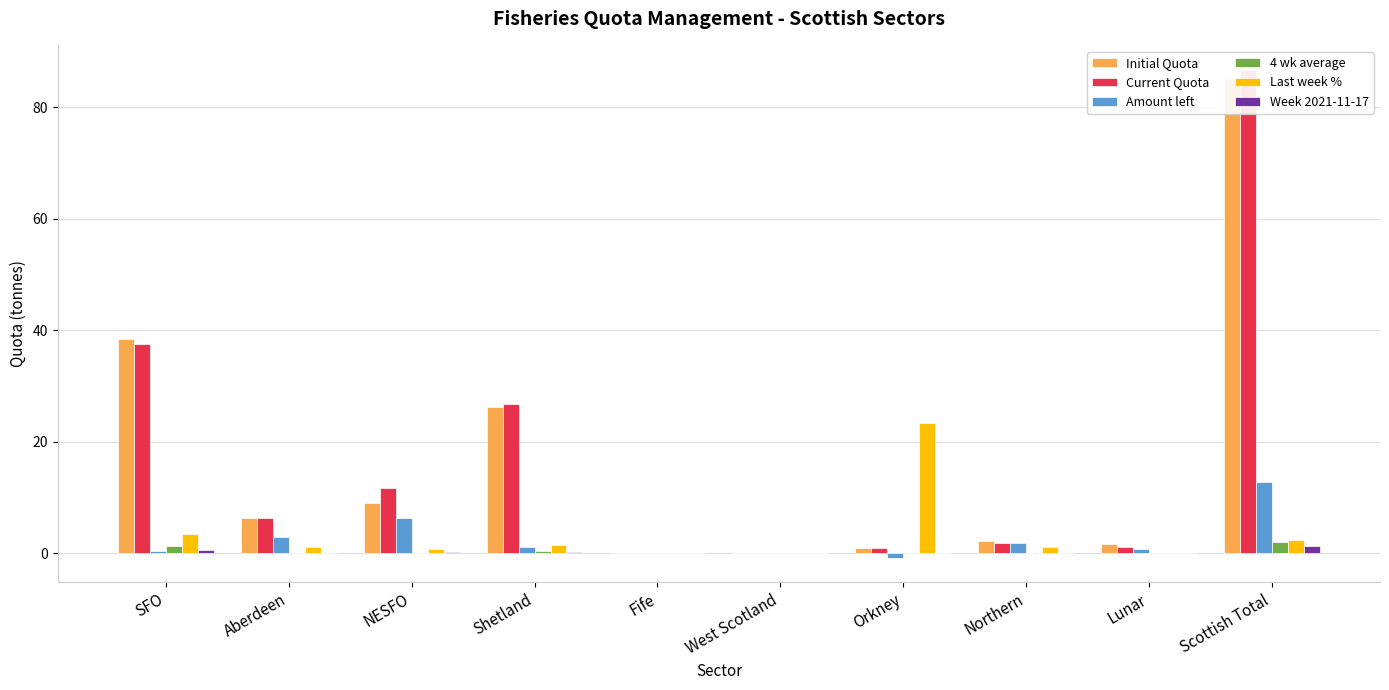

List the series in order of their peak value, lowest first.

Week 2021-11-17, 4 wk average, Amount left, Last week %, Initial Quota, Current Quota